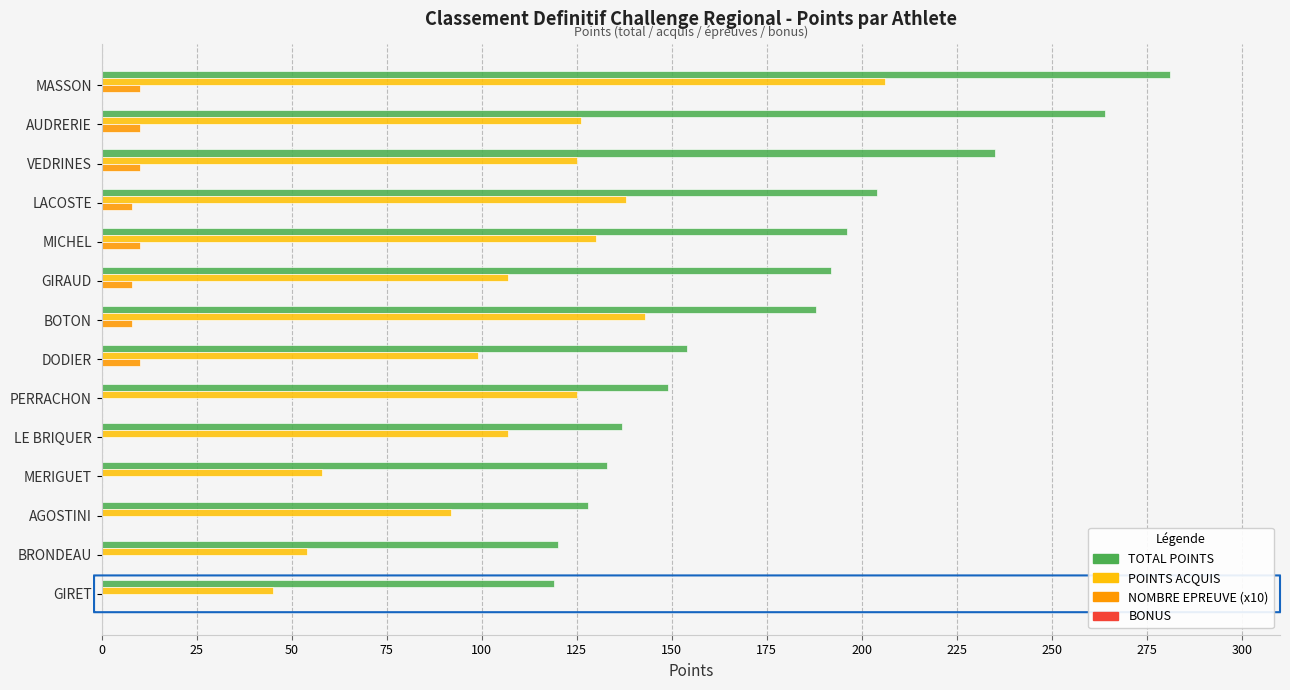

How many data points does each series have?

14